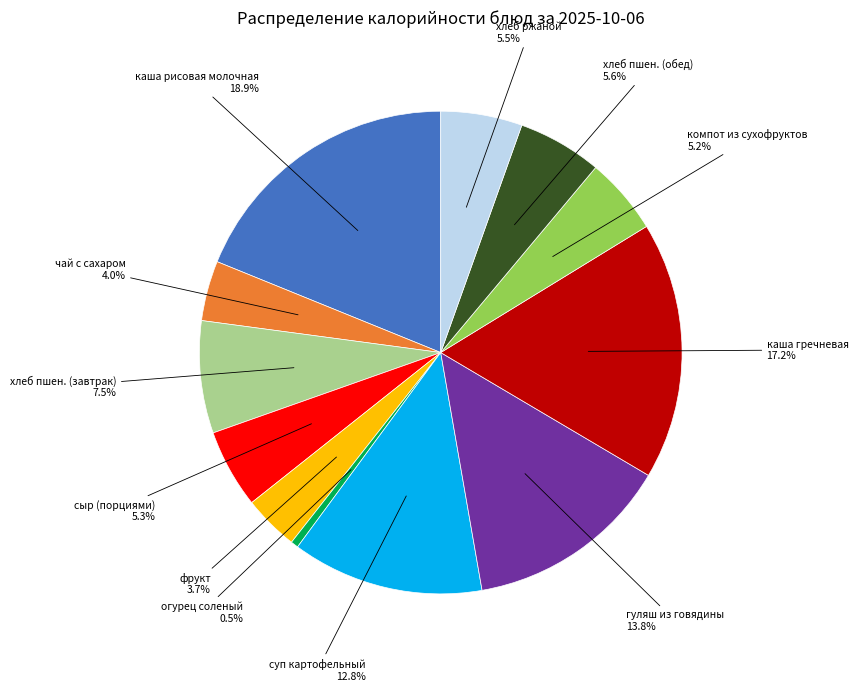

The гуляш из говядины slice represents 14% of the pie. True or false?

True